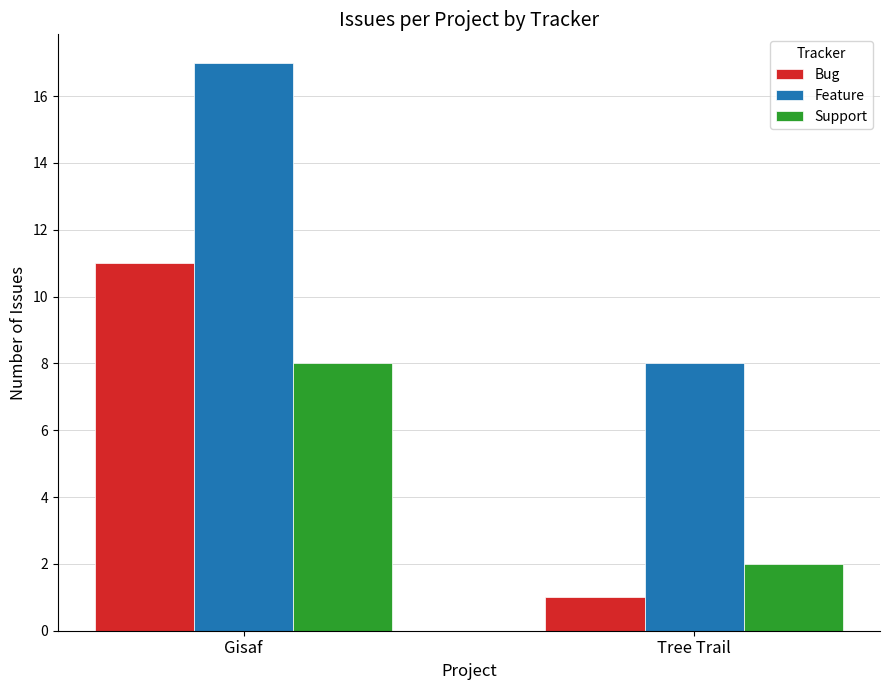

What is the smallest value displayed?

1